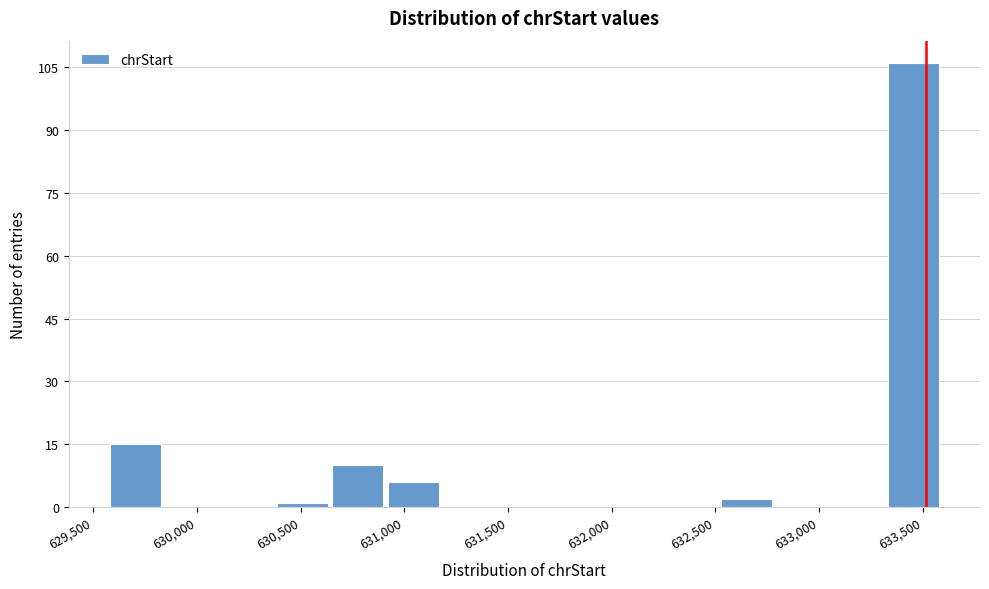

Reading left to right, transcribe this chart: for each bar, give the range it covers on the x-axis and its height. Neither the bar edges nor the heights are printed on the chart, so give them approximately, as read against the axes.

629550 to 629850: 16
629850 to 630100: 0
630100 to 630350: 0
630350 to 630650: under 2
630650 to 630900: 10
630900 to 631200: 6
631200 to 631450: 0
631450 to 631700: 0
631700 to 632000: 0
632000 to 632250: 0
632250 to 632500: 0
632500 to 632800: 2
632800 to 633050: 0
633050 to 633300: 0
633300 to 633600: 106